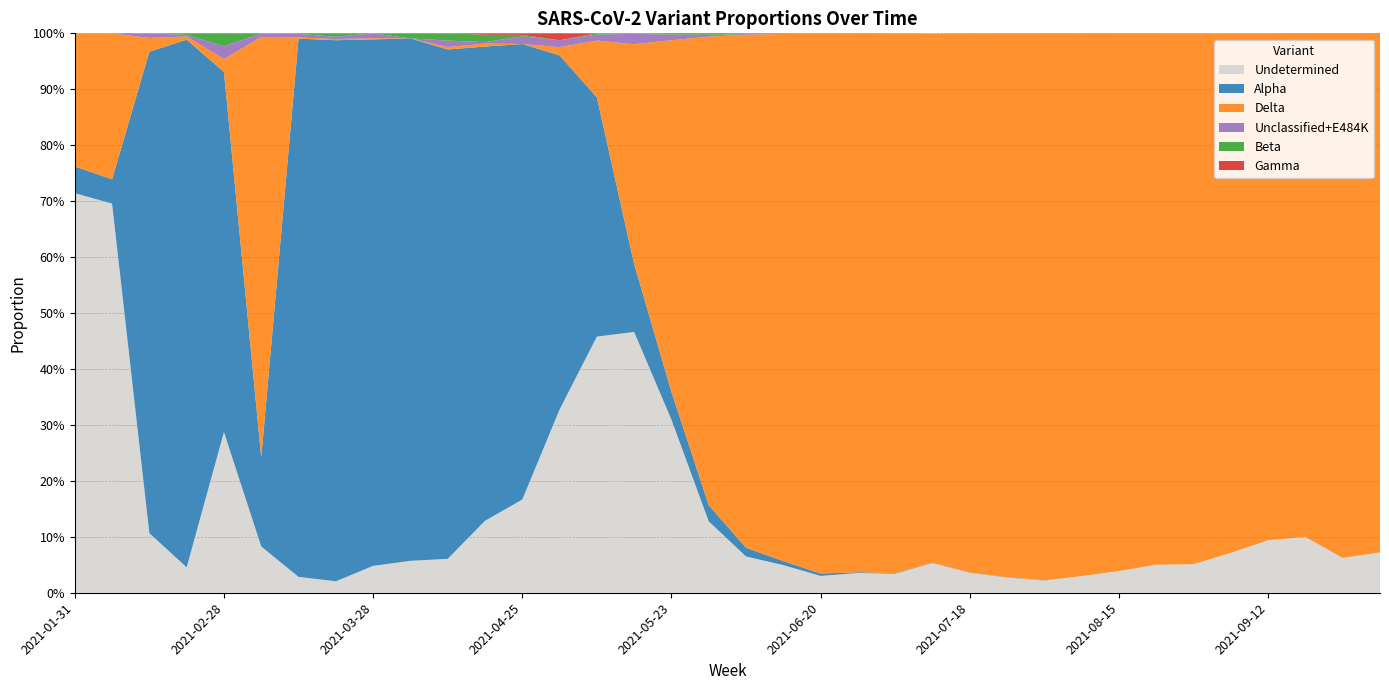

Reading left to right, extract all data points from this chart.

Undetermined: 0.7	0.7	0.1	0.0	0.3	0.1	0.0	0.0	0.0	0.1	0.1	0.1	0.2	0.3	0.5	0.5	0.3	0.1	0.1	0.0	0.0	0.0	0.0	0.1	0.0	0.0	0.0	0.0	0.0	0.1	0.1	0.1	0.1	0.1	0.1	0.1
Alpha: 0.0	0.0	0.9	0.9	0.6	0.2	1.0	1.0	0.9	0.9	0.9	0.8	0.8	0.6	0.4	0.1	0.0	0.0	0.0	0.0	0.0	0.0	0.0	0.0	0.0	0.0	0.0	0.0	0.0	0.0	0.0	0.0	0.0	0.0	0.0	0.0
Delta: 0.2	0.3	0.0	0.0	0.0	0.8	0.0	0.0	0.0	0.0	0.0	0.0	0.0	0.0	0.1	0.4	0.6	0.8	0.9	0.9	1.0	1.0	1.0	0.9	1.0	1.0	1.0	1.0	1.0	0.9	0.9	0.9	0.9	0.9	0.9	0.9
Unclassified+E484K: 0.0	0.0	0.0	0.0	0.0	0.0	0.0	0.0	0.0	0.0	0.0	0.0	0.0	0.0	0.0	0.0	0.0	0.0	0.0	0.0	0.0	0.0	0.0	0.0	0.0	0.0	0.0	0.0	0.0	0.0	0.0	0.0	0.0	0.0	0.0	0.0
Beta: 0.0	0.0	0.0	0.0	0.0	0.0	0.0	0.0	0.0	0.0	0.0	0.0	0.0	0.0	0.0	0.0	0.0	0.0	0.0	0.0	0.0	0.0	0.0	0.0	0.0	0.0	0.0	0.0	0.0	0.0	0.0	0.0	0.0	0.0	0.0	0.0
Gamma: 0.0	0.0	0.0	0.0	0.0	0.0	0.0	0.0	0.0	0.0	0.0	0.0	0.0	0.0	0.0	0.0	0.0	0.0	0.0	0.0	0.0	0.0	0.0	0.0	0.0	0.0	0.0	0.0	0.0	0.0	0.0	0.0	0.0	0.0	0.0	0.0